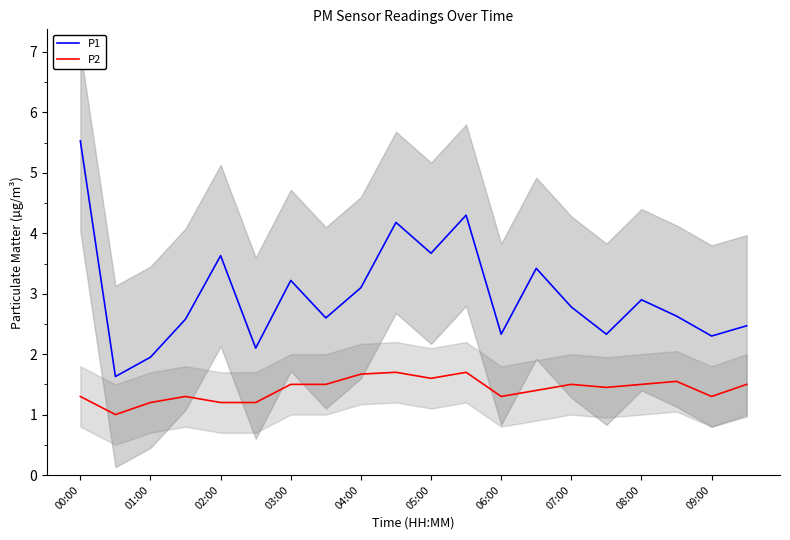

The P1 series shows 1.0 at 08:00. True or false?

False